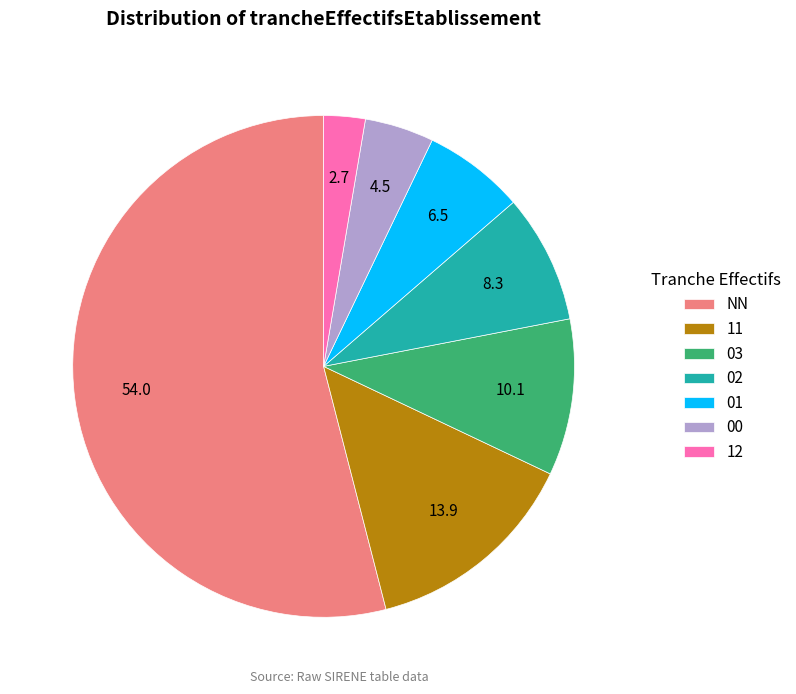

Rank the categories by value from lowest to highest.

12, 00, 01, 02, 03, 11, NN